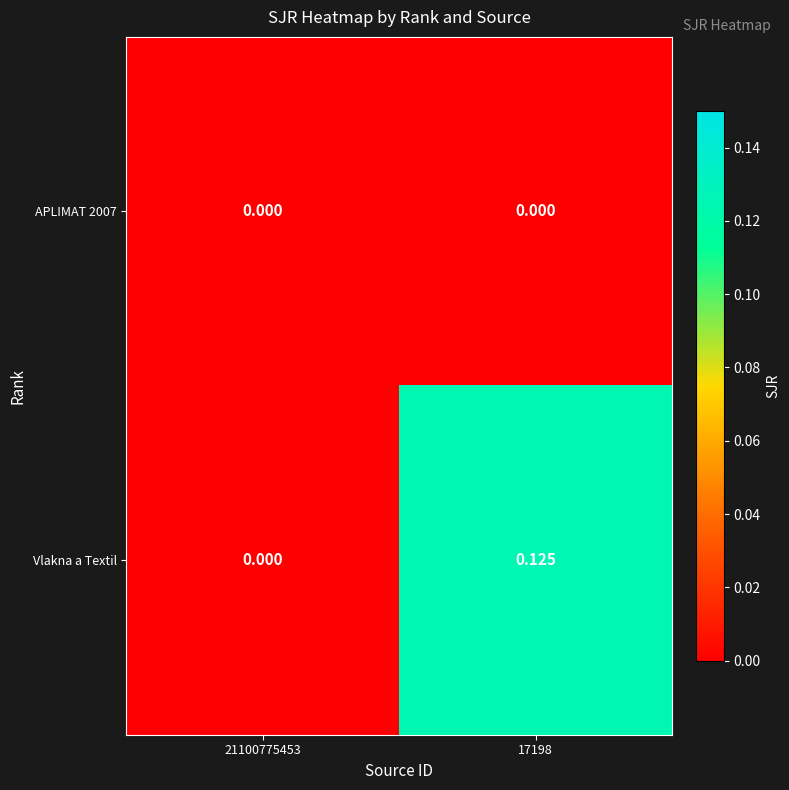

Which series changed the most between 21100775453 and 17198?

Vlakna a Textil